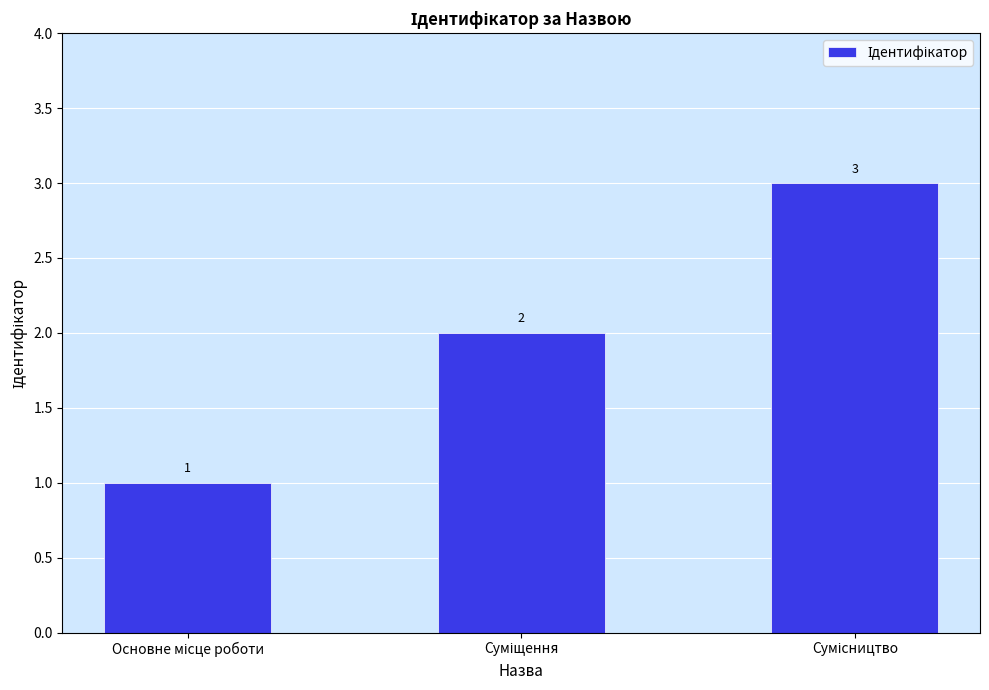

What is the minimum value shown in the chart?

1